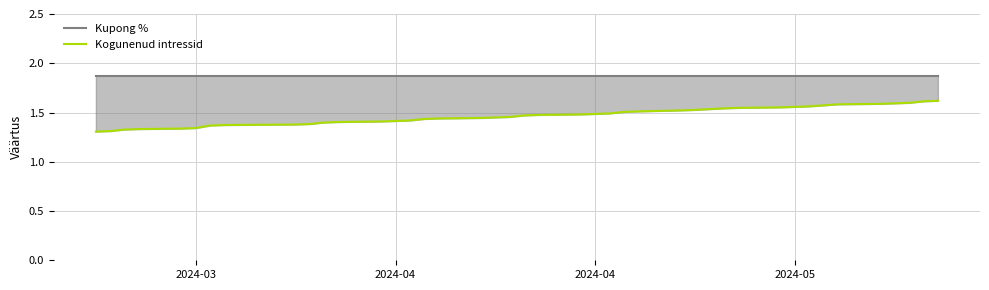

How many lines are shown in the chart?

2